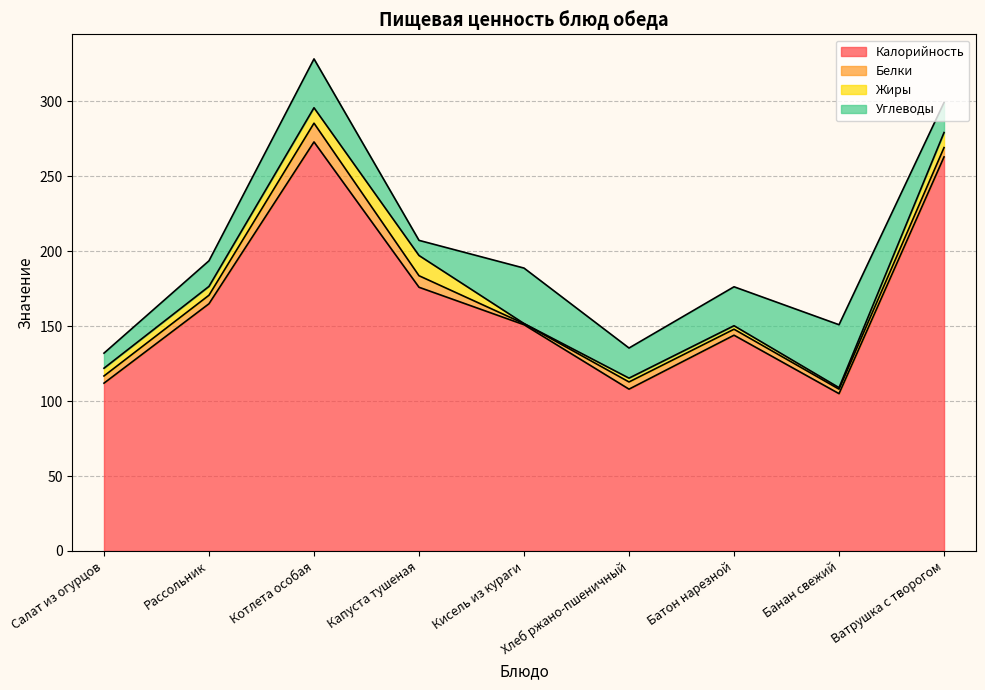

The Белки series shows 4.0 at Батон нарезной. True or false?

True